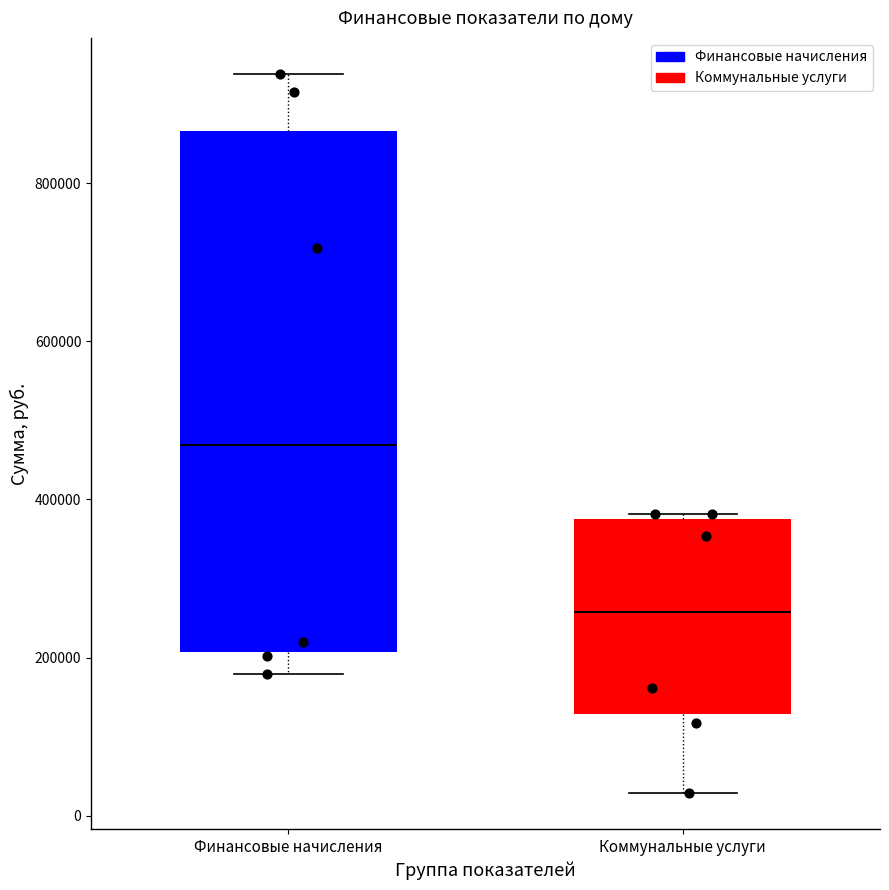

Reading left to right, transcribe this box plot: for each box, give where its median line is, the range the box spans, and where its two whiskers end, as read against the y-axis. The values are not printed on the chart, so give them approximately, as read against the axis.

Финансовые начисления: median 460000, box 200000 to 860000, whiskers 180000 to 940000
Коммунальные услуги: median 260000, box 120000 to 380000, whiskers 20000 to 380000 (just above the box's upper edge)